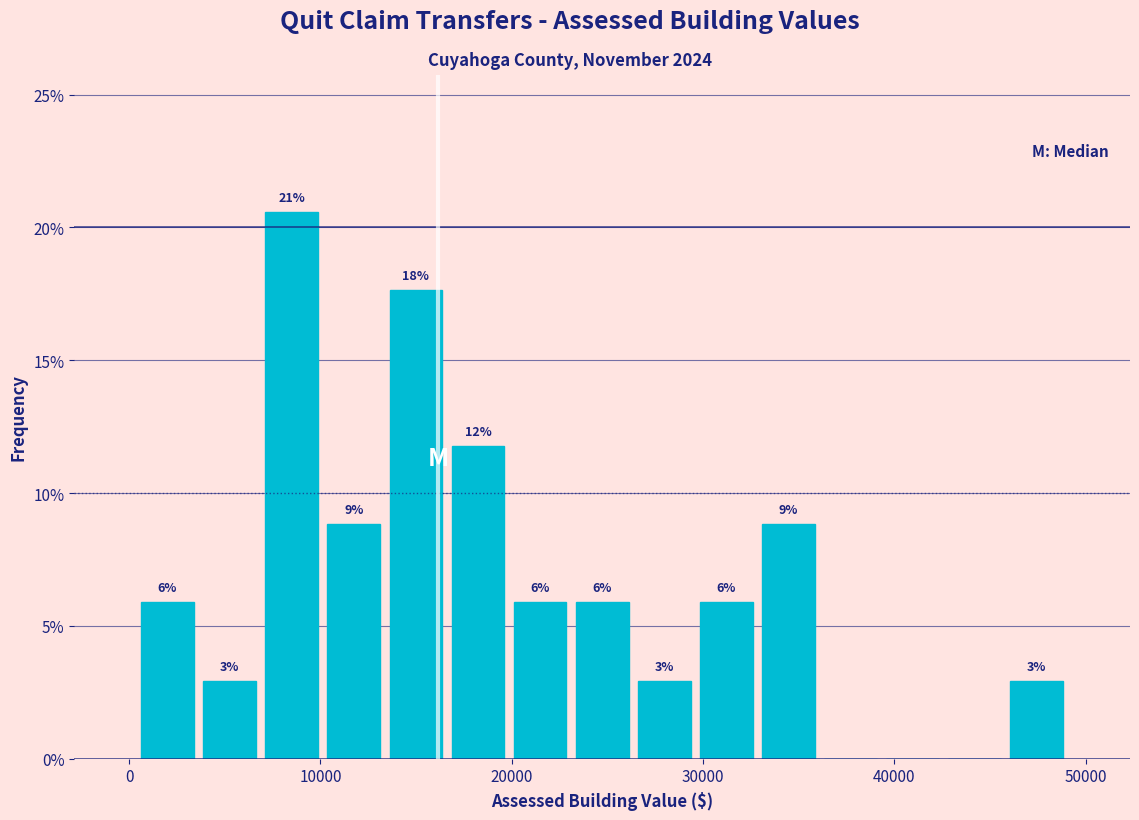

Read against the x-axis, roughly where is the centre of the tallest bar?

8000